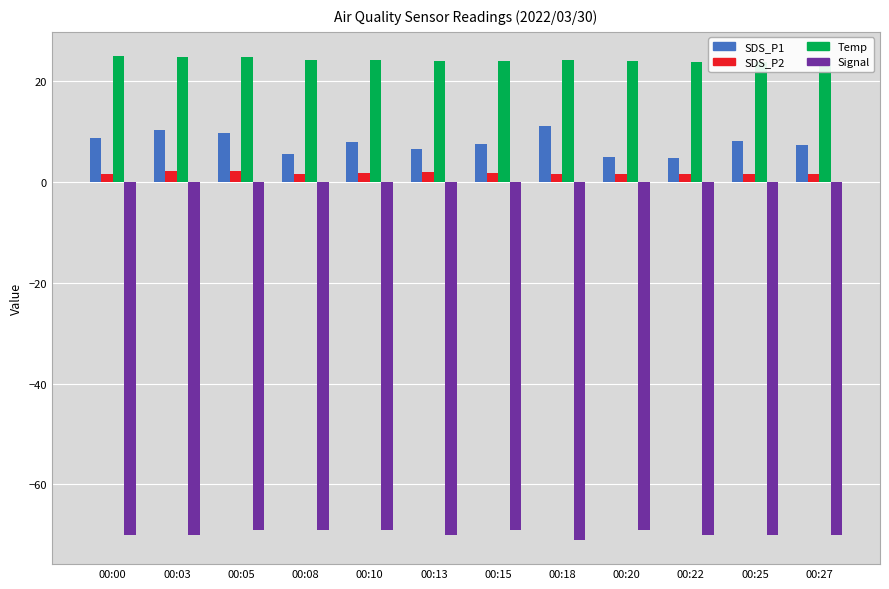

Where is Signal nearest to the value -70?

00:00